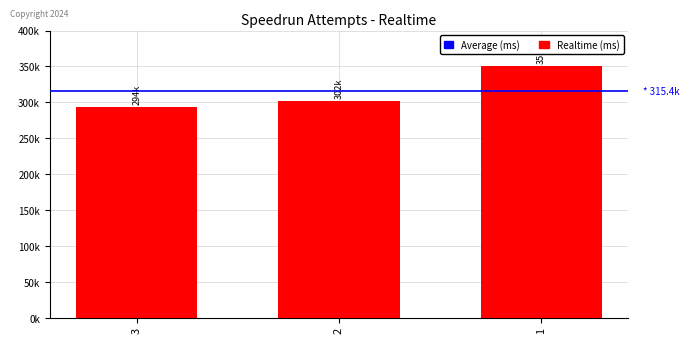

What is the difference between the values at 2 and 1?

48732